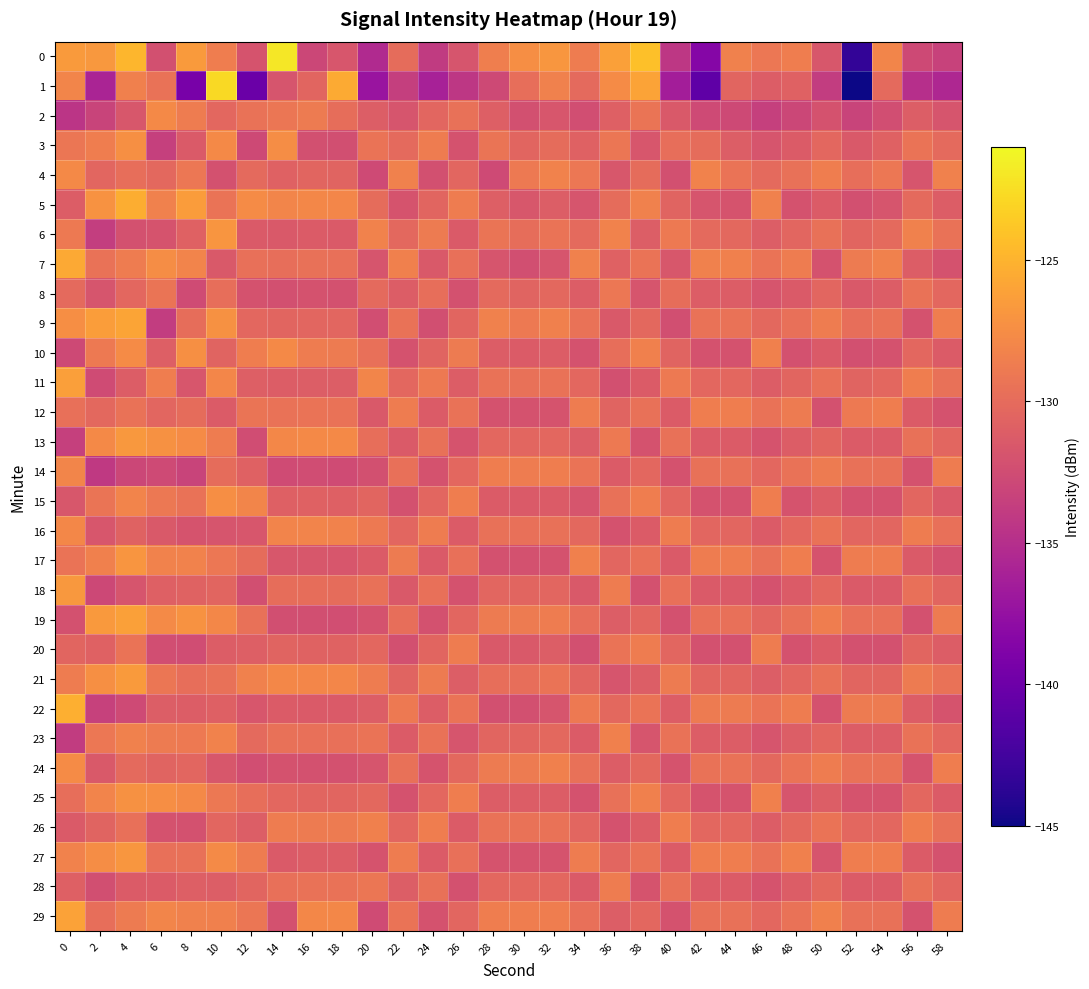

What is the maximum value shown in the chart?

-122.0